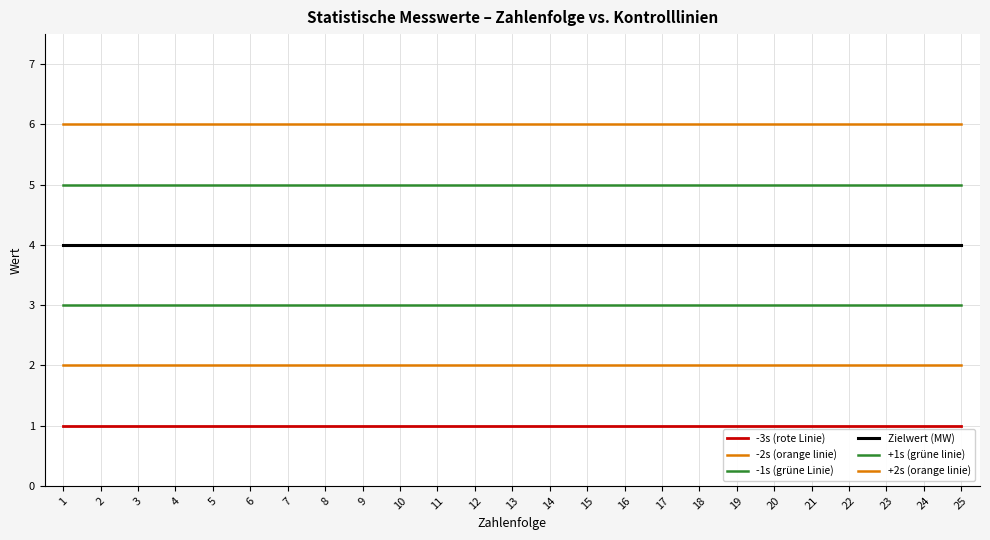

List the series in order of their peak value, highest first.

+2s (orange linie), +1s (grüne linie), Zielwert (MW), -1s (grüne Linie), -2s (orange linie), -3s (rote Linie)